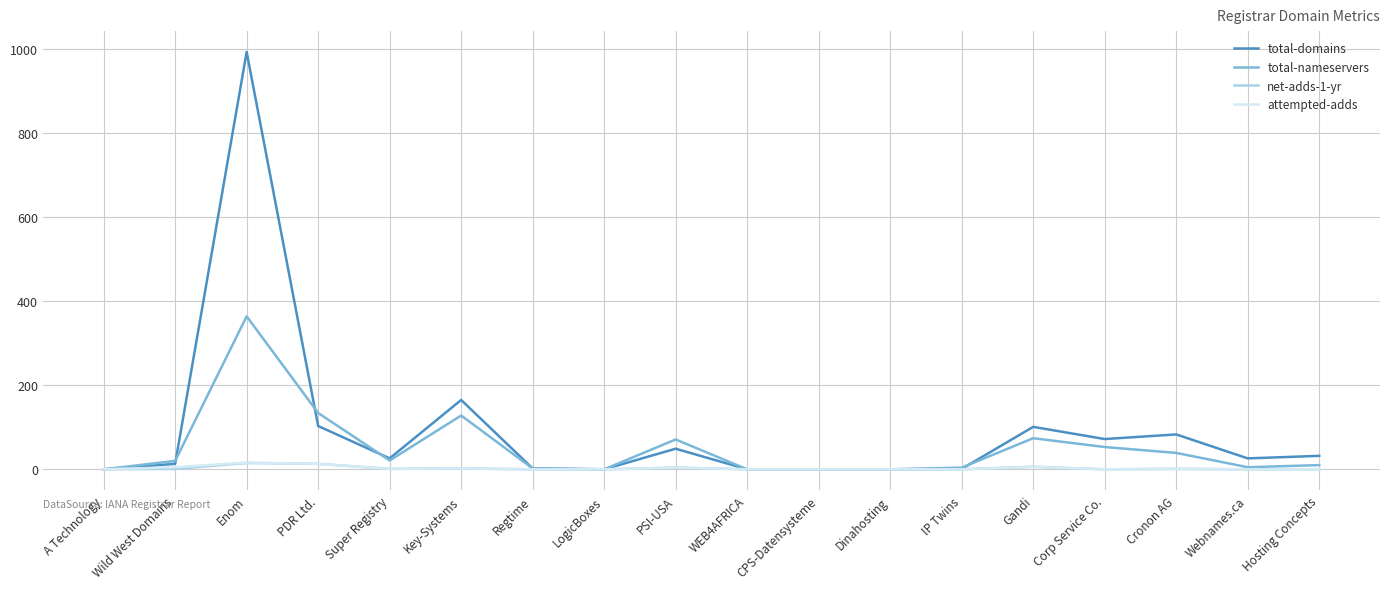

Is the value of total-nameservers at Cronon AG greater than the value of total-domains at Gandi?

No